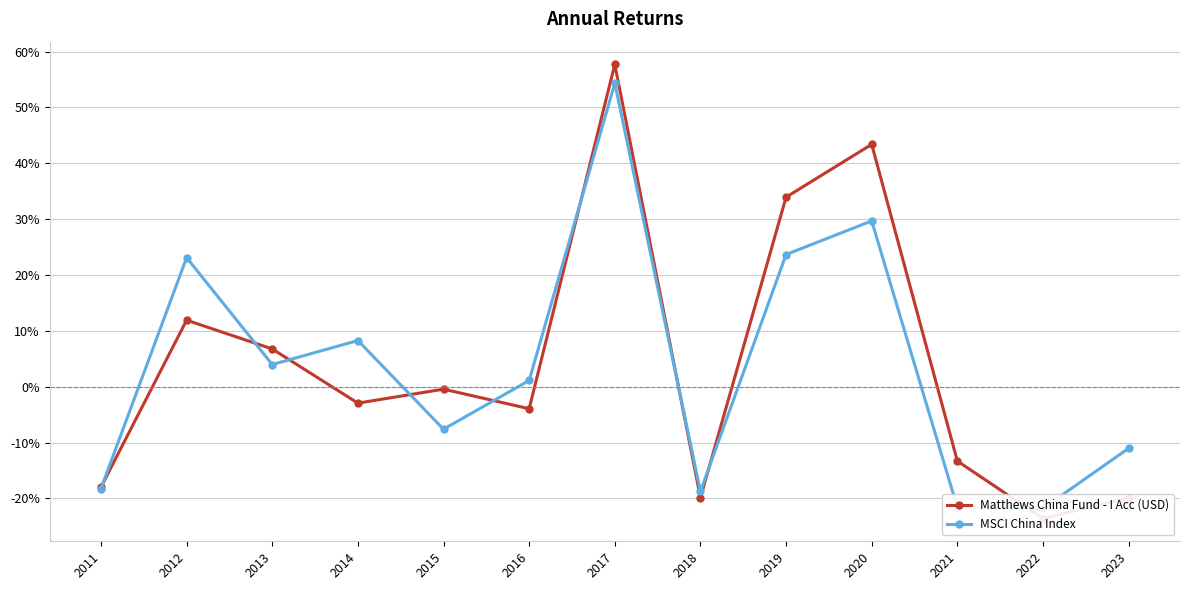

How many interior local valleys does the MSCI China Index series have?

4